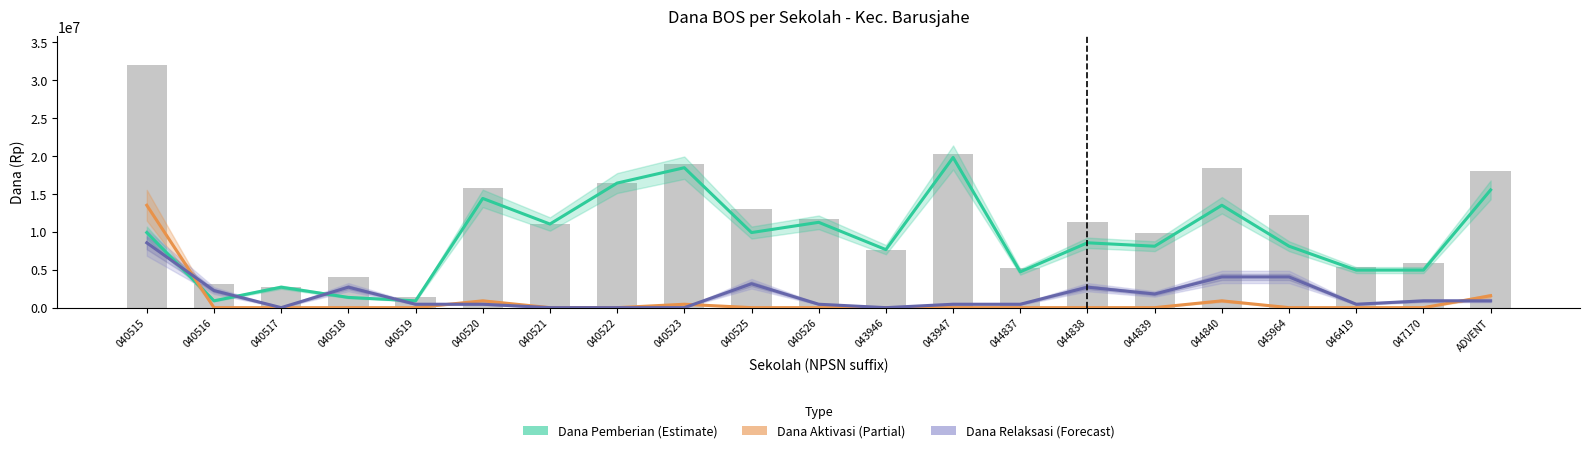

At which label does Dana Pemberian (Estimate) first exceed 8550000?

040515